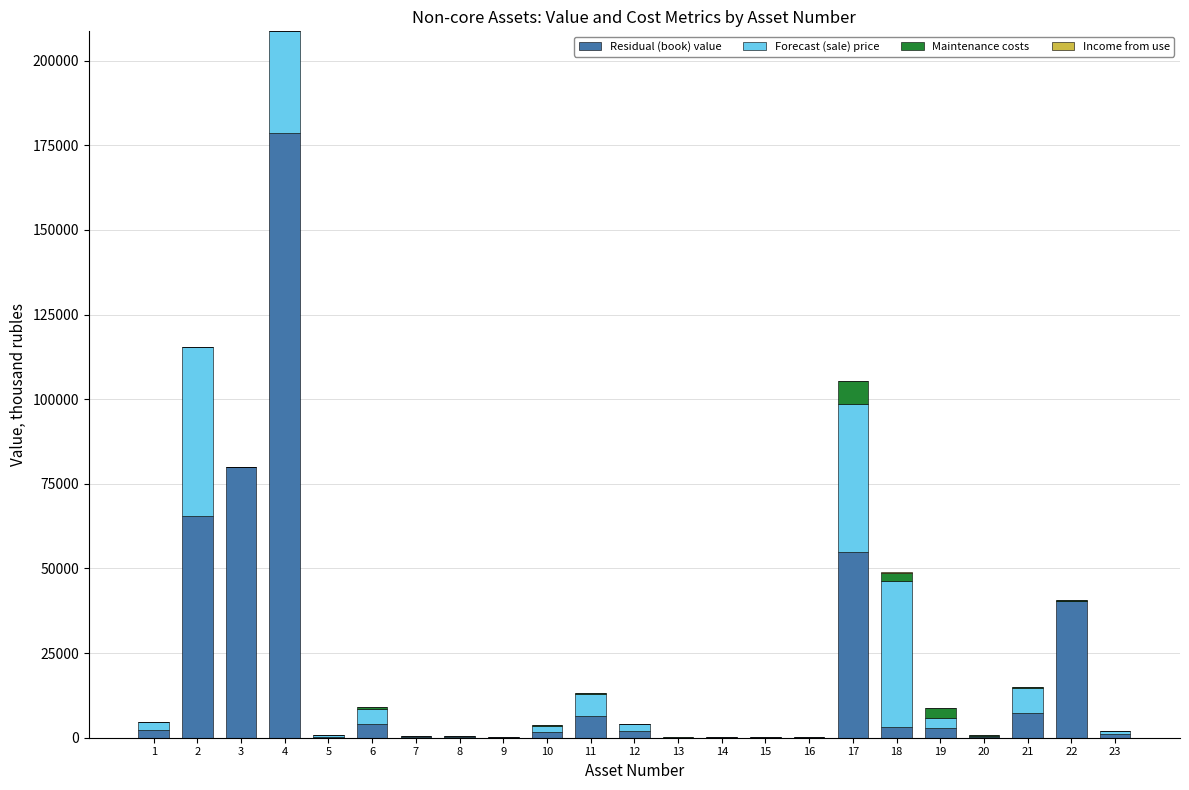

At which category is the sum across all series the highest?

4